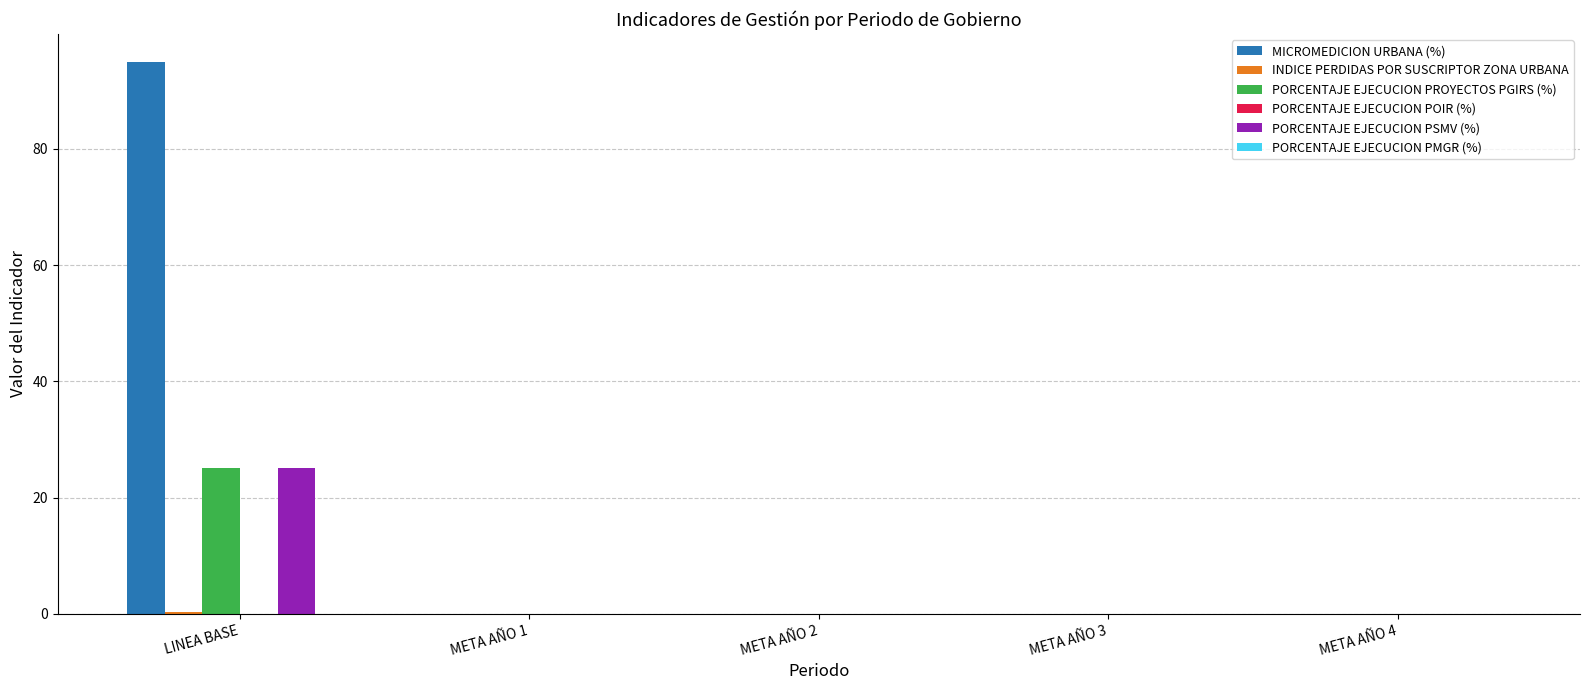

What is the sum of all PORCENTAJE EJECUCION PROYECTOS PGIRS (%) values?

25.0